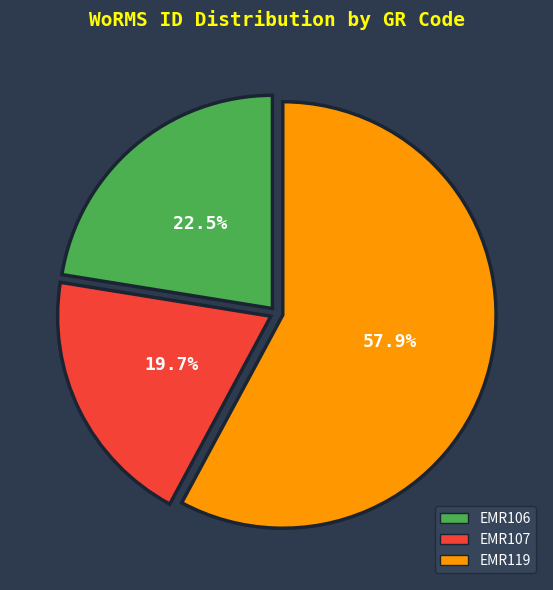

Which slice is the smallest?

EMR107